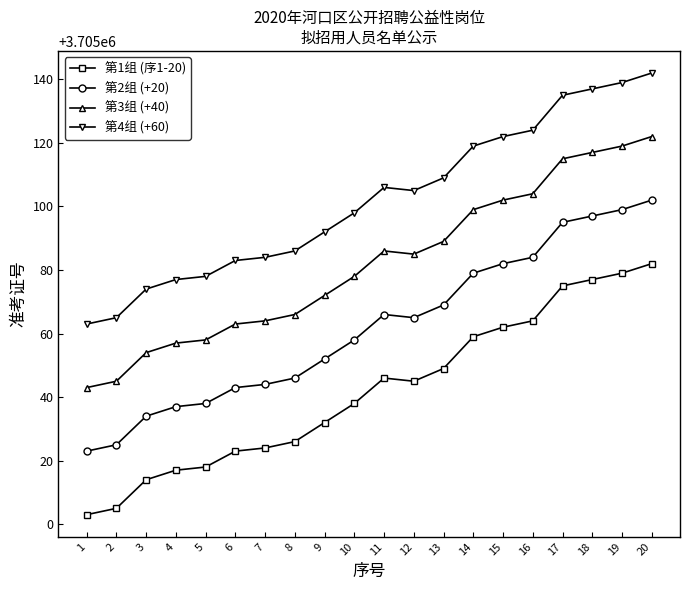

What is the difference between the highest and lowest values at 12?

60